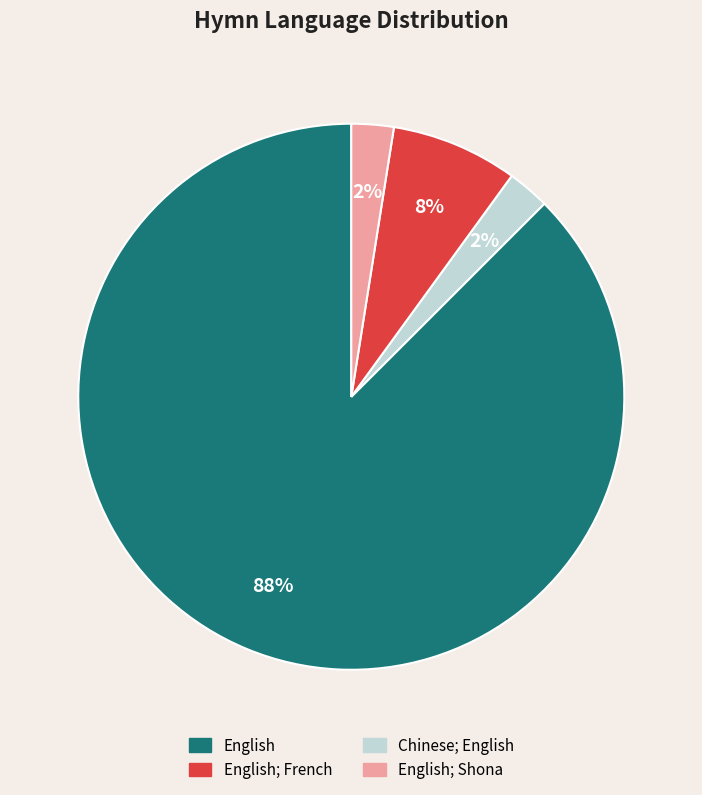

How many slices are in this pie chart?

4